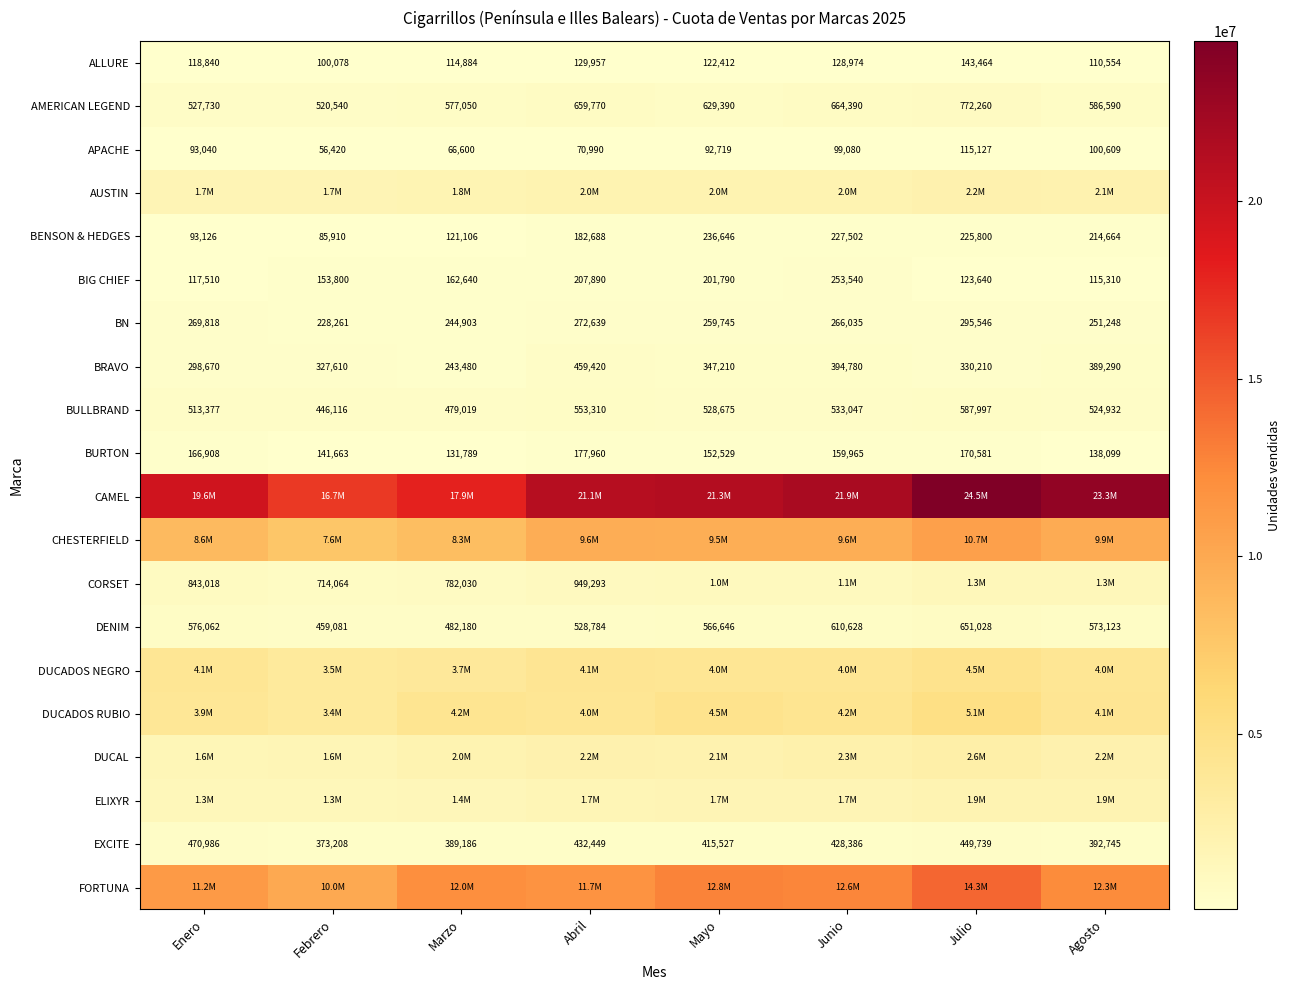

What is the spread (max minus min) of values at Julio?

24391356